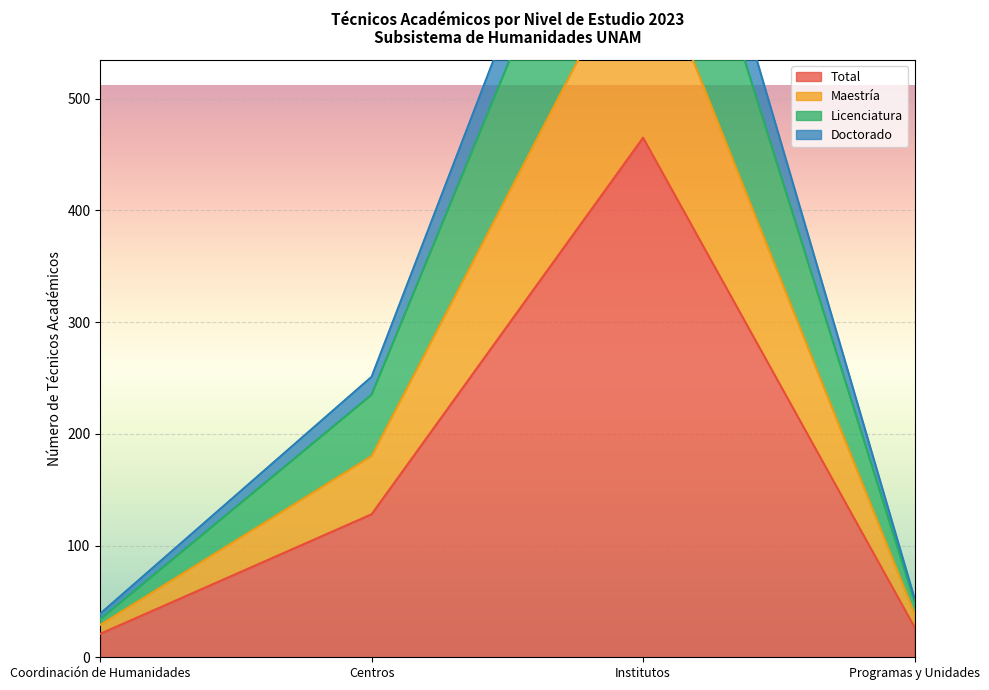

The Total series shows 21 at Coordinación de Humanidades. True or false?

True